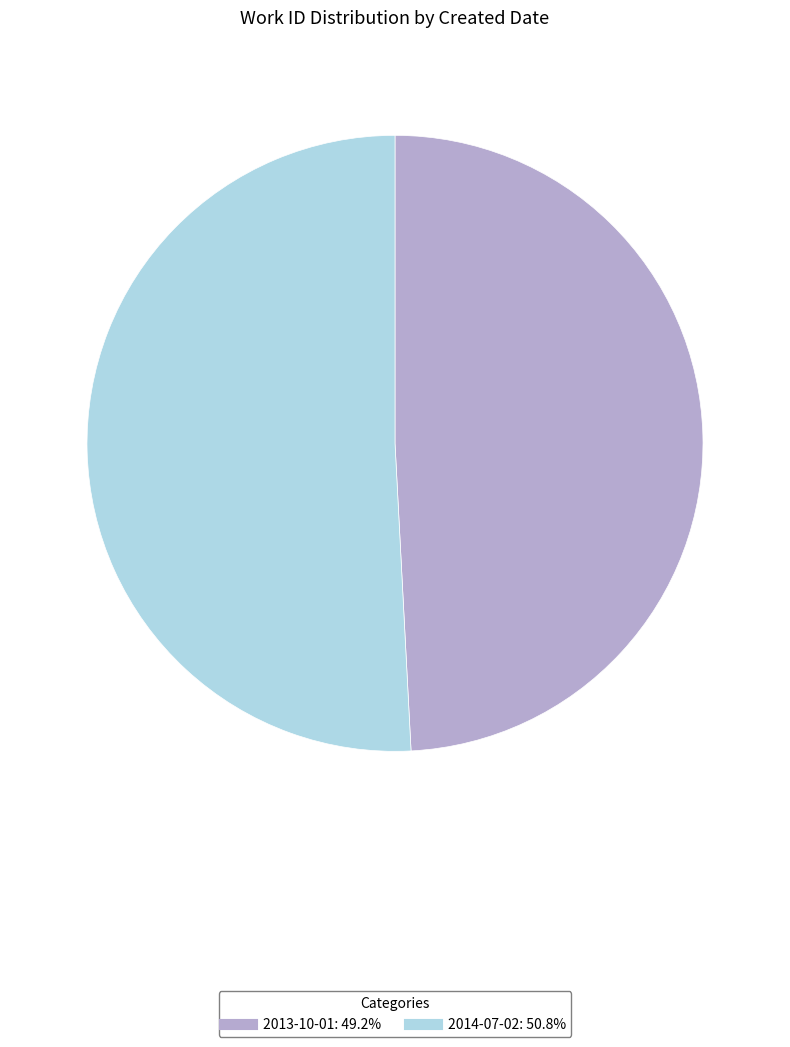

The 2014-07-02 slice represents 57% of the pie. True or false?

False